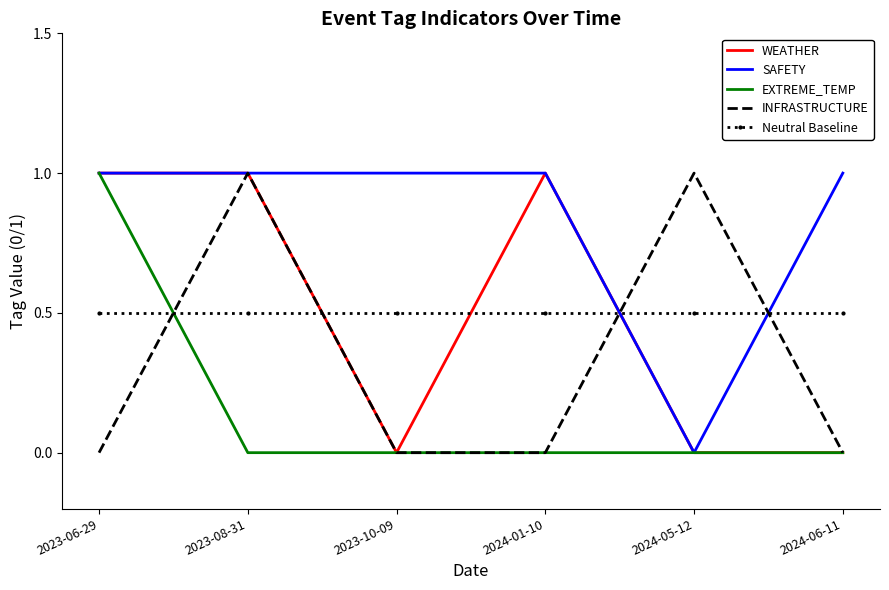

What is the spread (max minus min) of values at 2023-06-29?

1.0